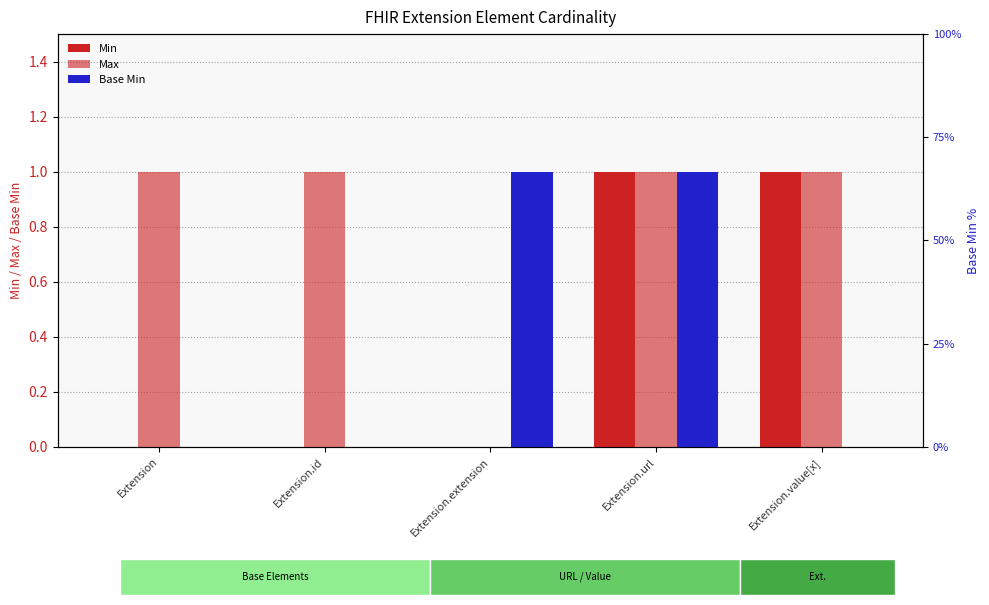

What is the value of the Base Min bar at the 3rd from the left?

1